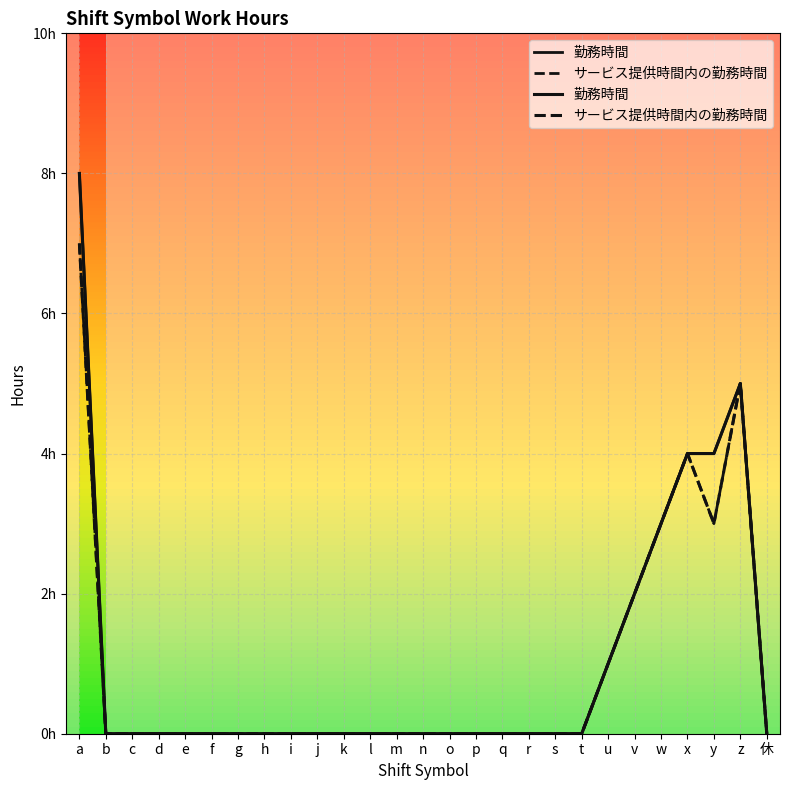

What is the label of the 20th point from the left?

t